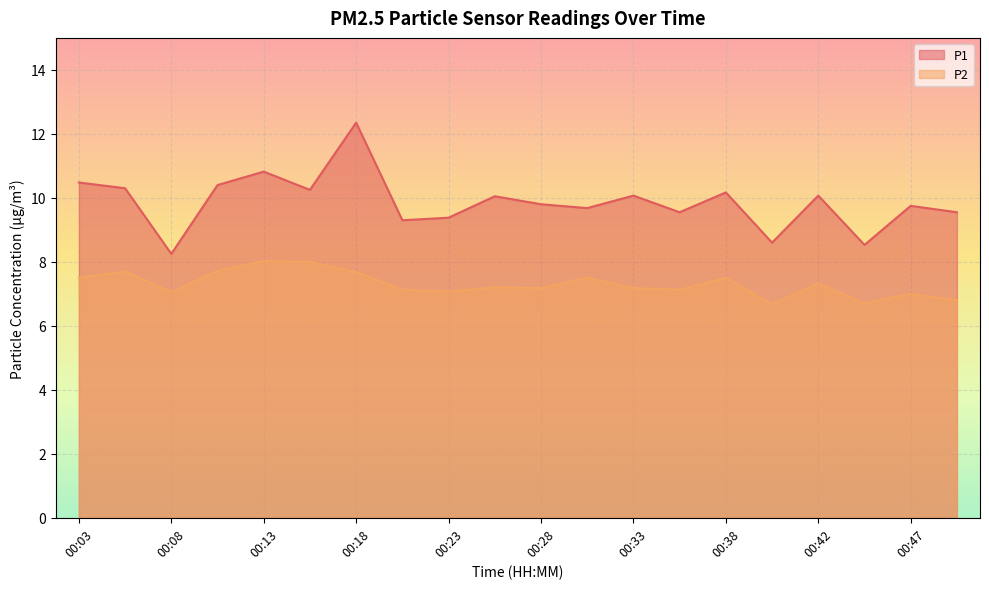

Which has a higher value, 00:47 or 00:45?

00:47